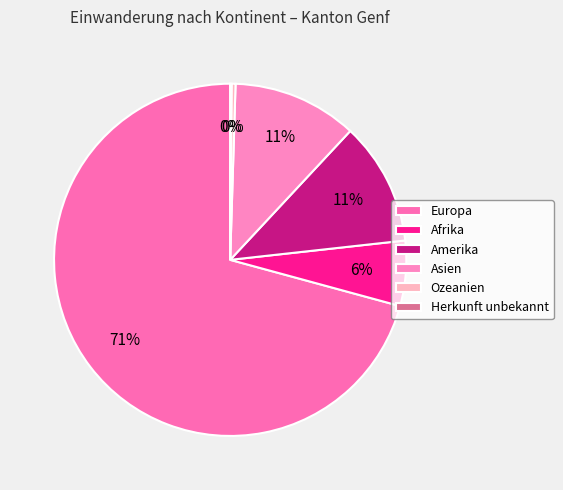

To the nearest percent, what portion does Afrika represent?

6%